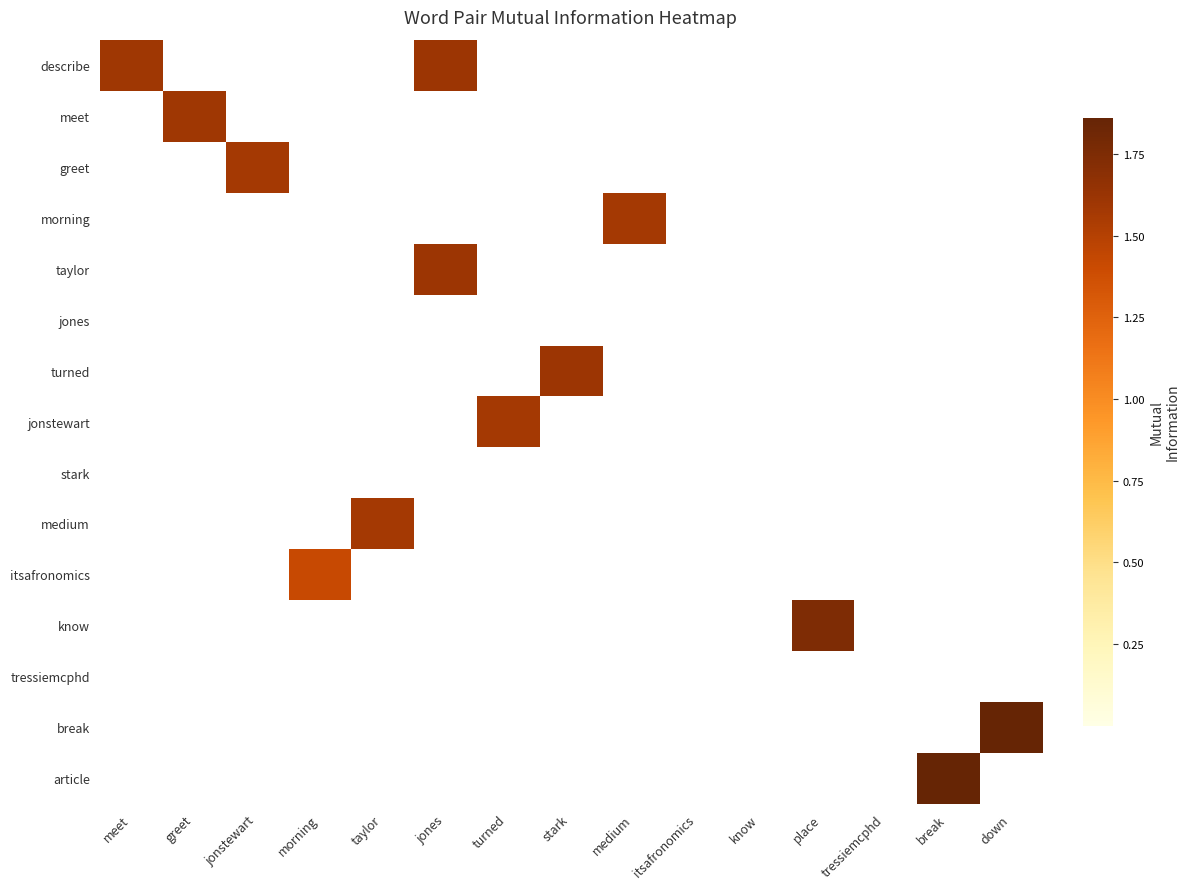

Which has a higher value, know or jones?

jones